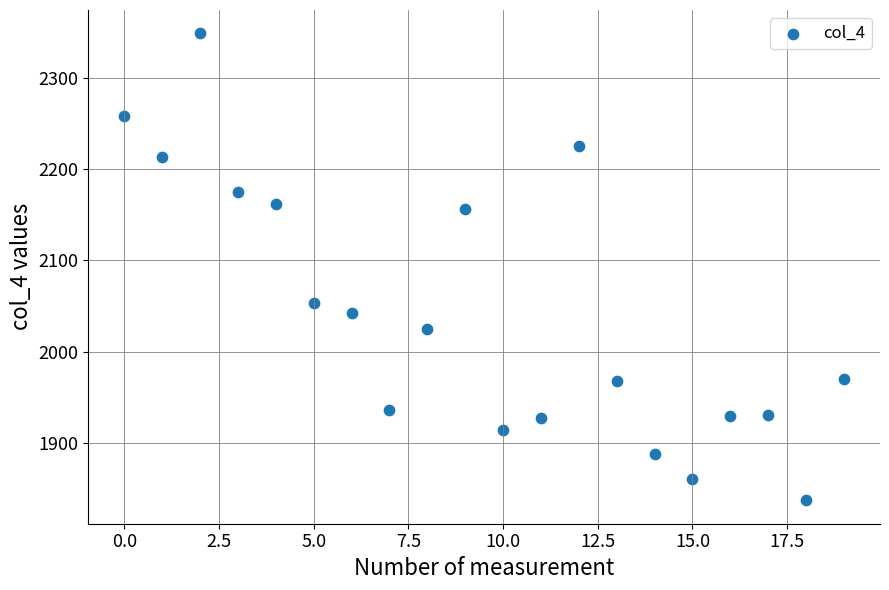

What is the range of Y values (max minus min)?

512